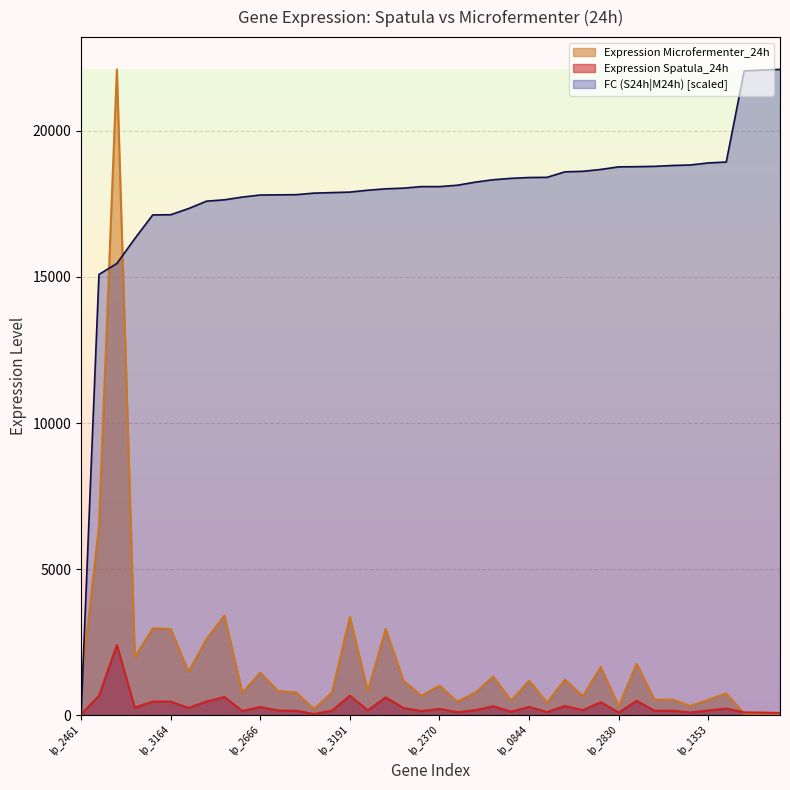

Where is Expression Spatula_24h nearest to the value 1213?

lp_3191